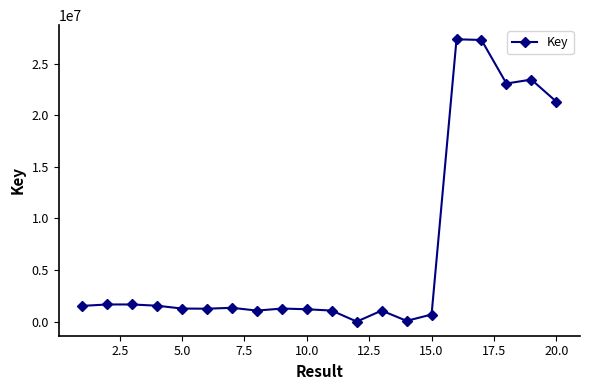

True or false: there are more than 0 points higher than both neighbors.

True